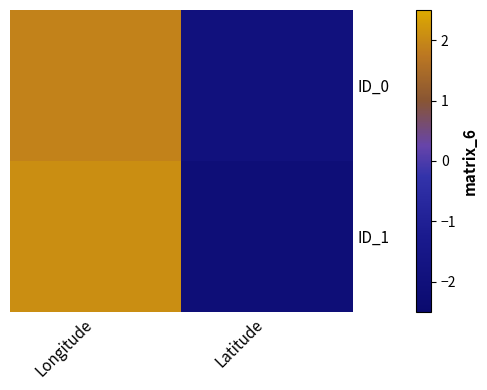

Rank the series by their average value, from highest to lowest.

ID_0, ID_1